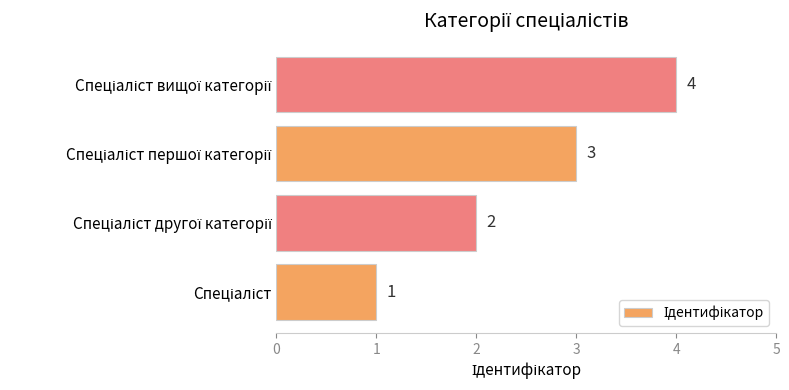

Count the values in the range 2 to 4.

3